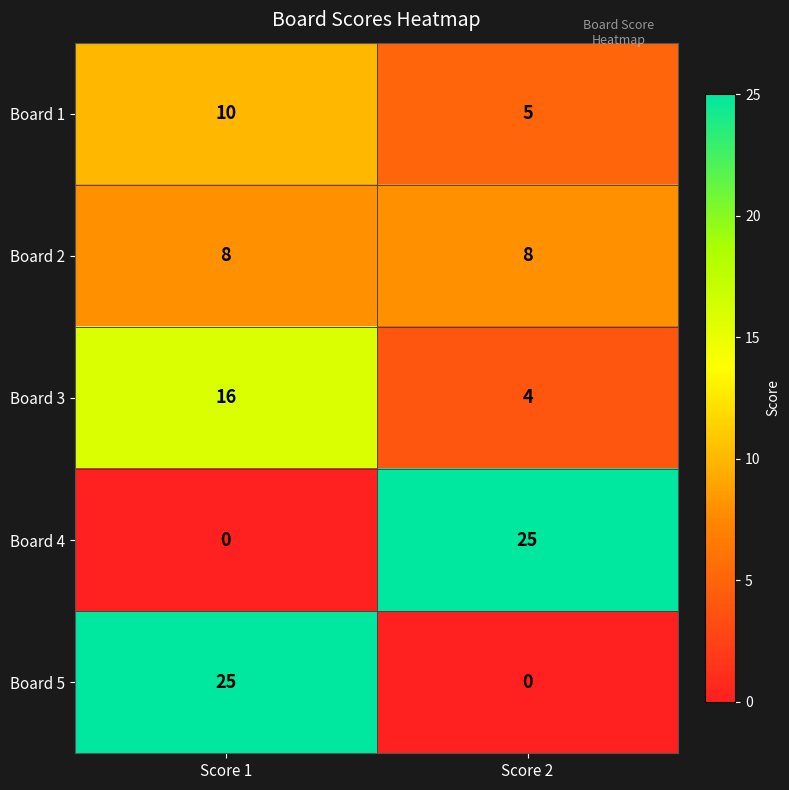

The value of Board 4 at Score 1 is 9. True or false?

False